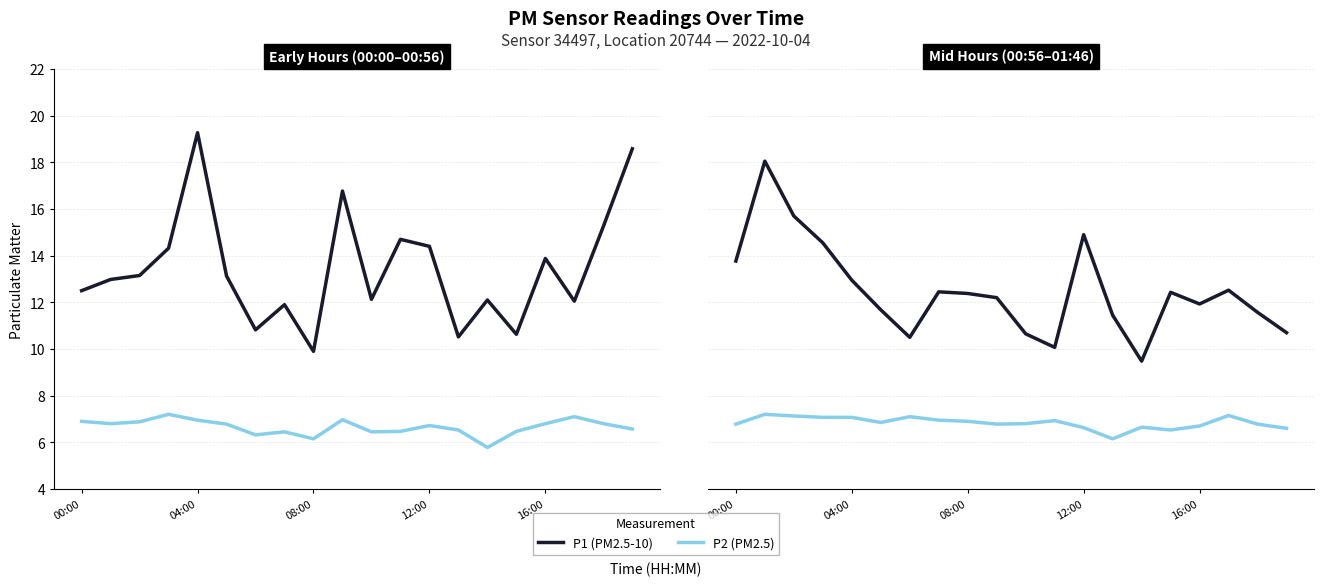

At which category does the chart reach its peak across all series?

04:00